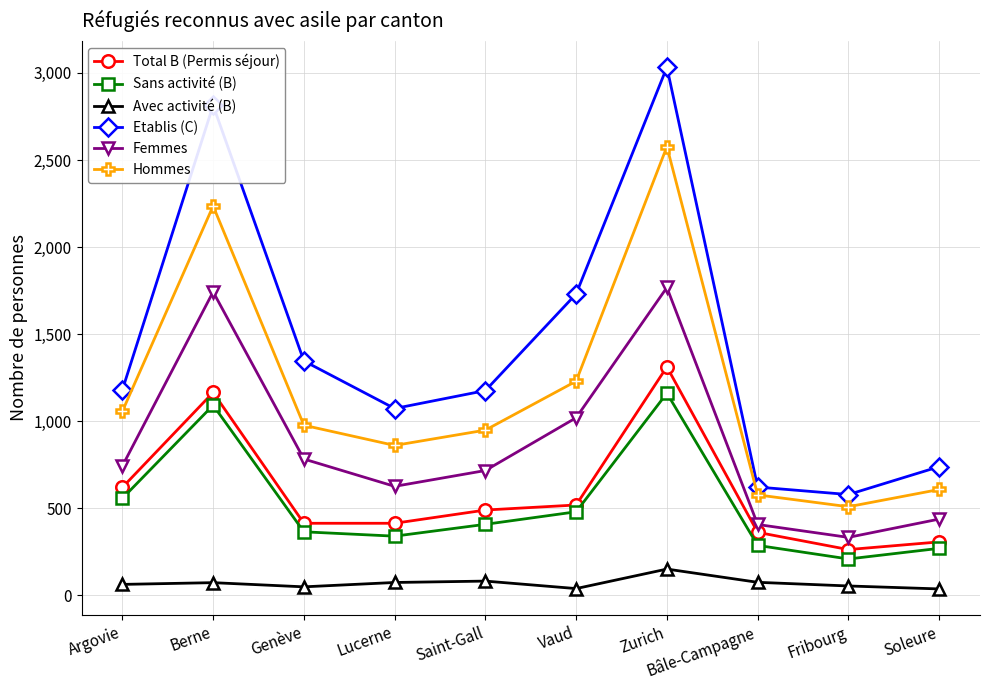

The value of Total B (Permis séjour) at Vaud is 519. True or false?

True